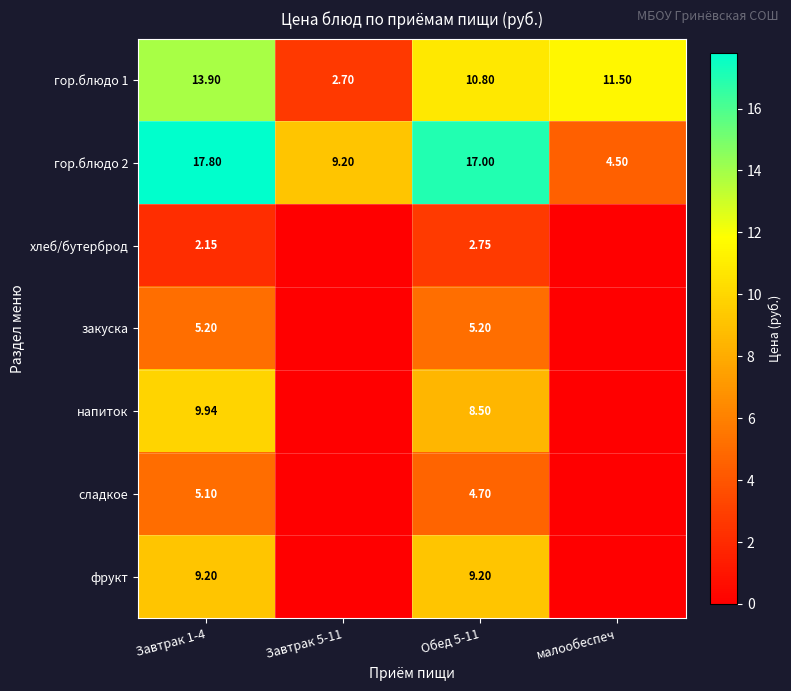

Is the value of хлеб/бутерброд at Обед 5-11 greater than the value of фрукт at Завтрак 1-4?

No